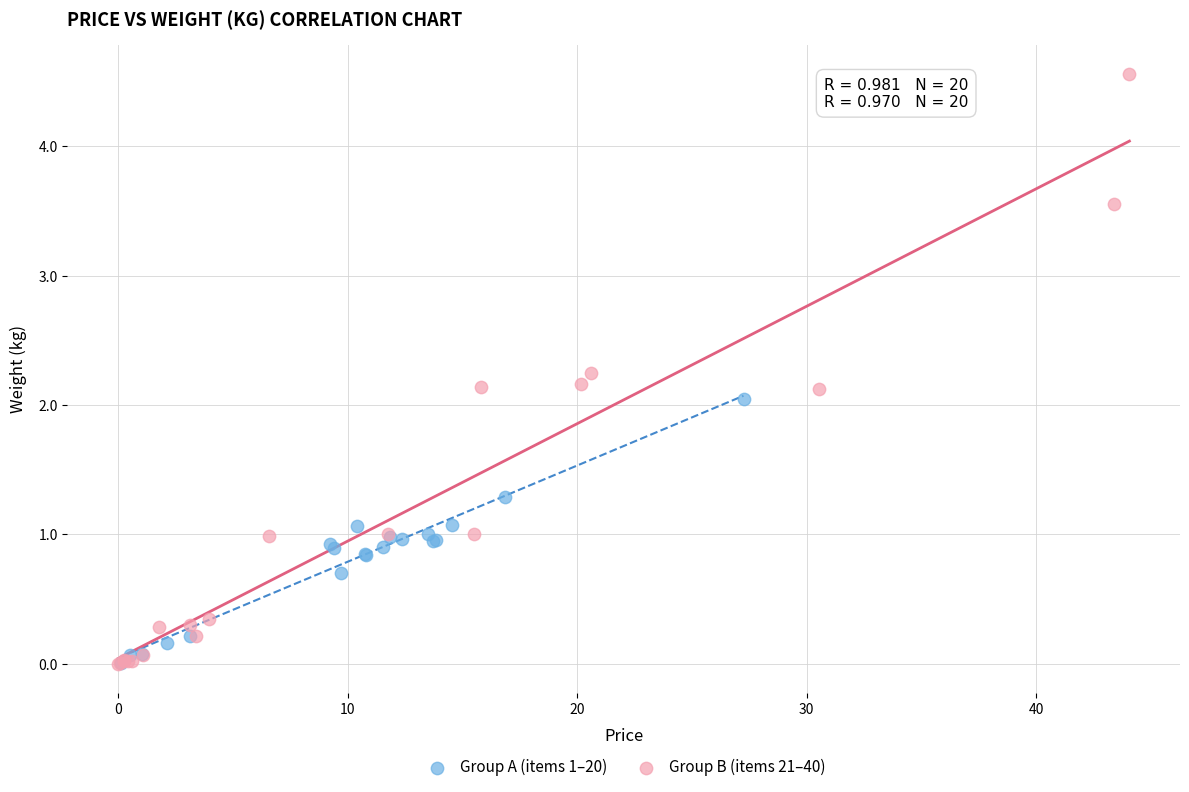

Which series contains the highest Y value?

Group B (items 21–40)